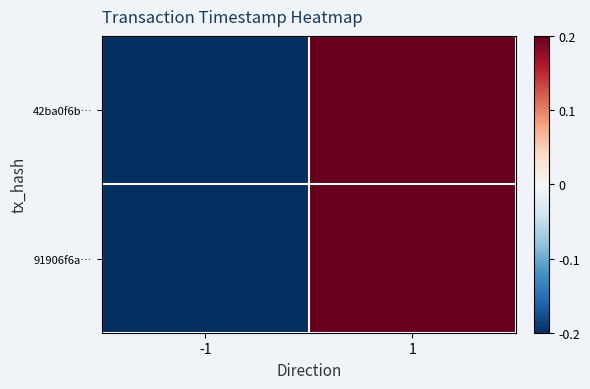

Between -1 and 1, which series saw the biggest shift?

42ba0f6b…